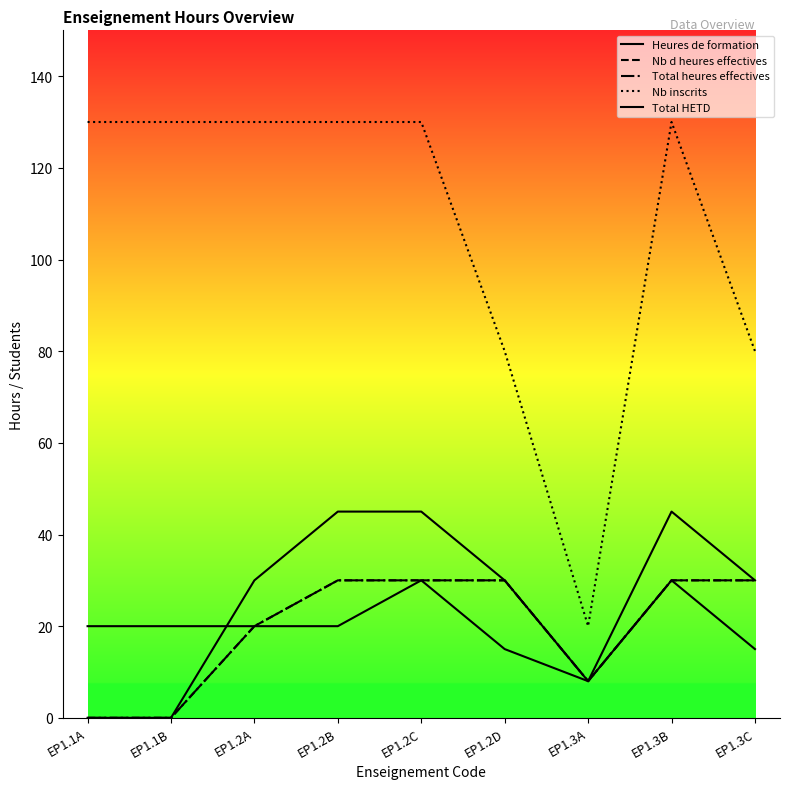

Reading left to right, extract all data points from this chart.

Heures de formation: 20	20	20	20	30	15	8	30	15
Nb d heures effectives: 0	0	20	30	30	30	8	30	30
Total heures effectives: 0	0	20	30	30	30	8	30	30
Nb inscrits: 130	130	130	130	130	80	20	130	80
Total HETD: 0	0	30	45	45	30	8	45	30